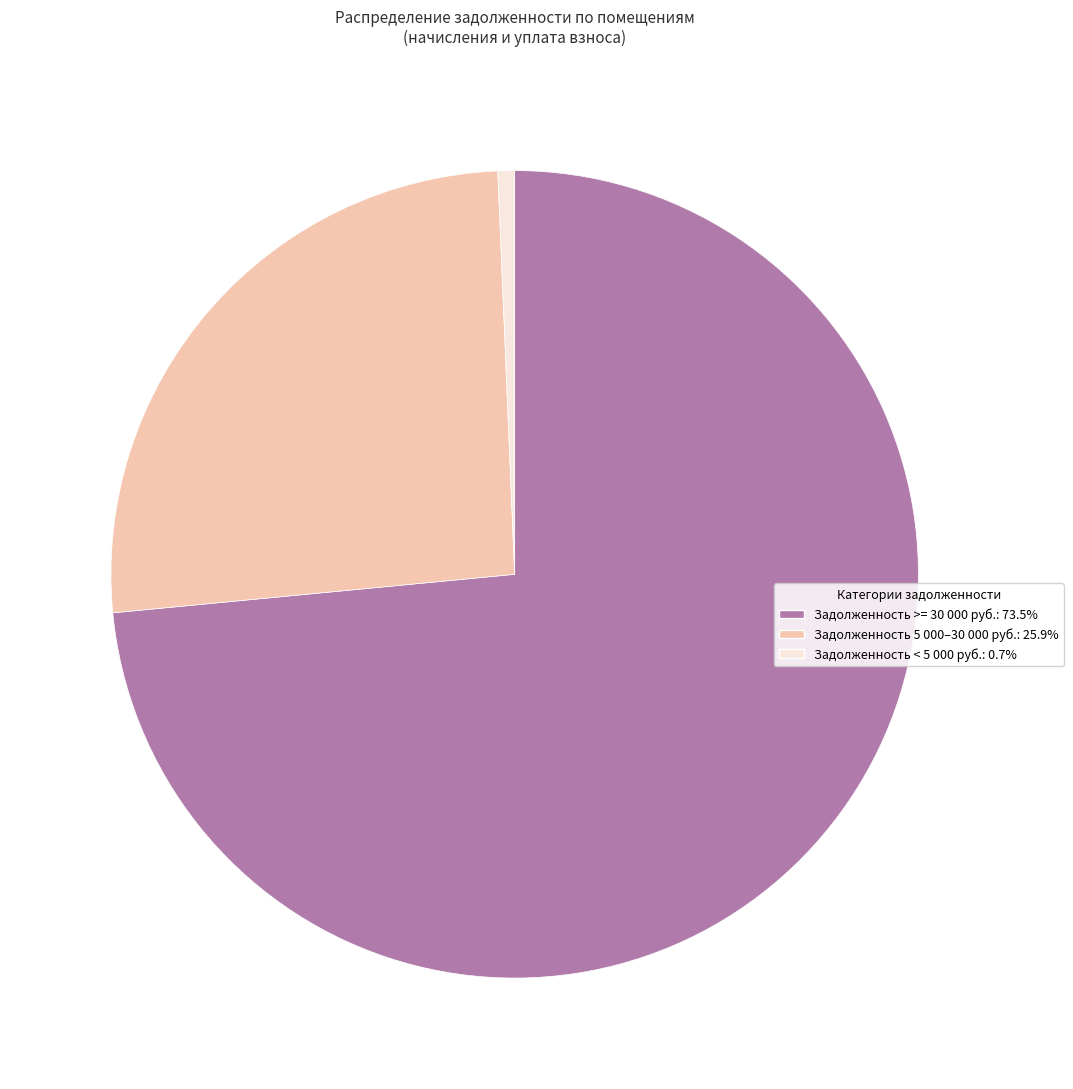

Does any single category account for the majority?

Yes